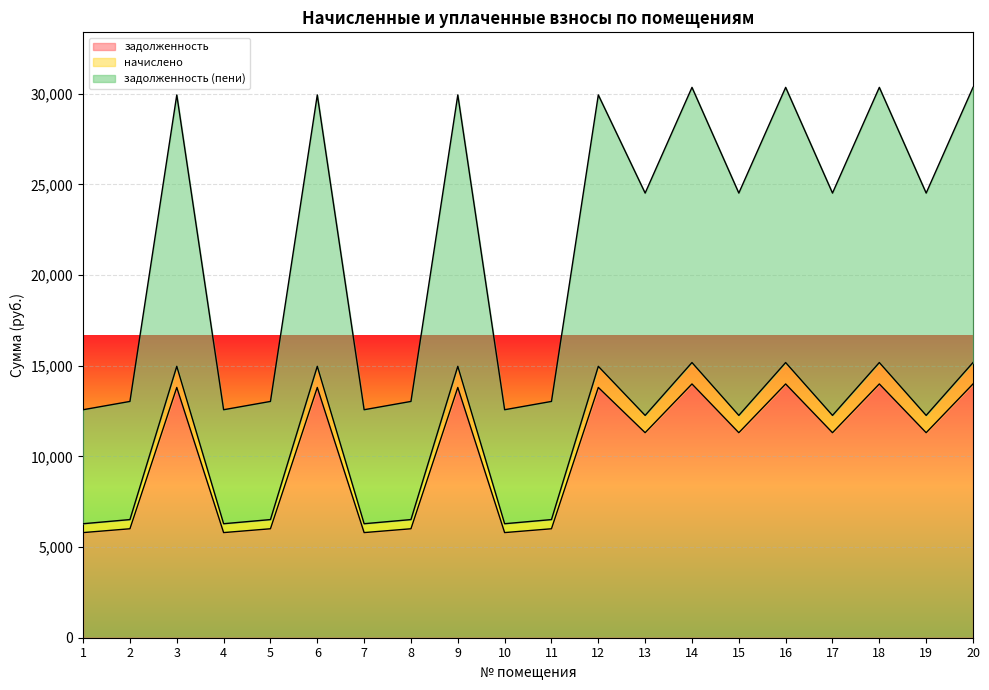

Which series has the largest total across all categories?

задолженность (пени)